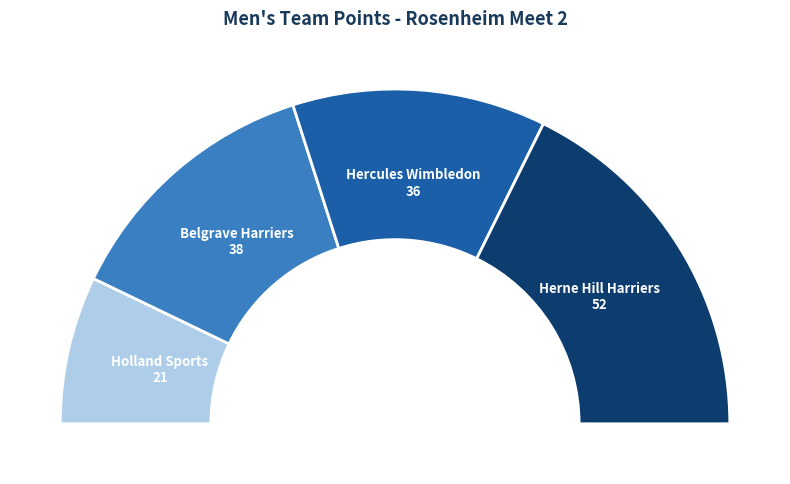

Which slice is the largest?

Herne Hill Harriers